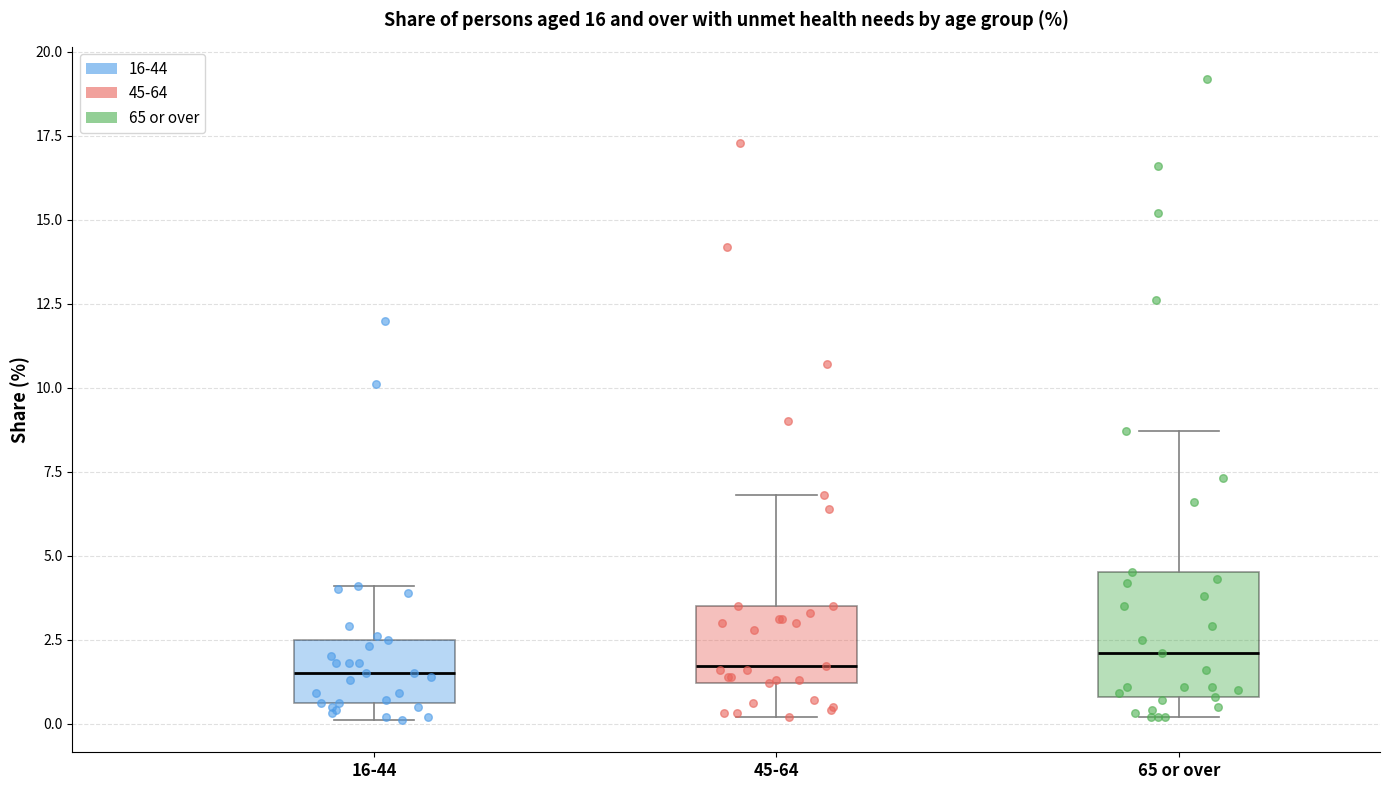

Reading left to right, transcribe this box plot: for each box, give where its median line is, the range the box spans, and where its two whiskers end, as read against the y-axis. The values are not printed on the chart, so give them approximately, as read against the axis.

16-44: median 1.5, box 0.5 to 2.5, whiskers 0.0 to 4.0
45-64: median 1.5, box 1.0 to 3.5, whiskers 0.0 to 7.0
65 or over: median 2.0, box 1.0 to 4.5, whiskers 0.0 to 8.5